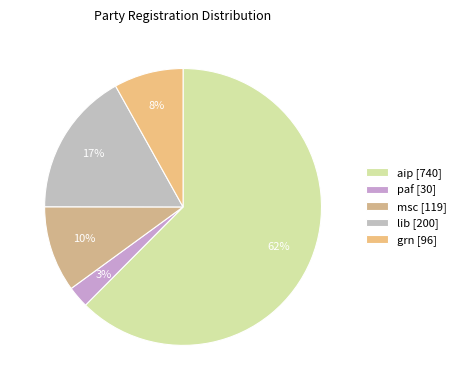

Count the number of slices in the pie.

5